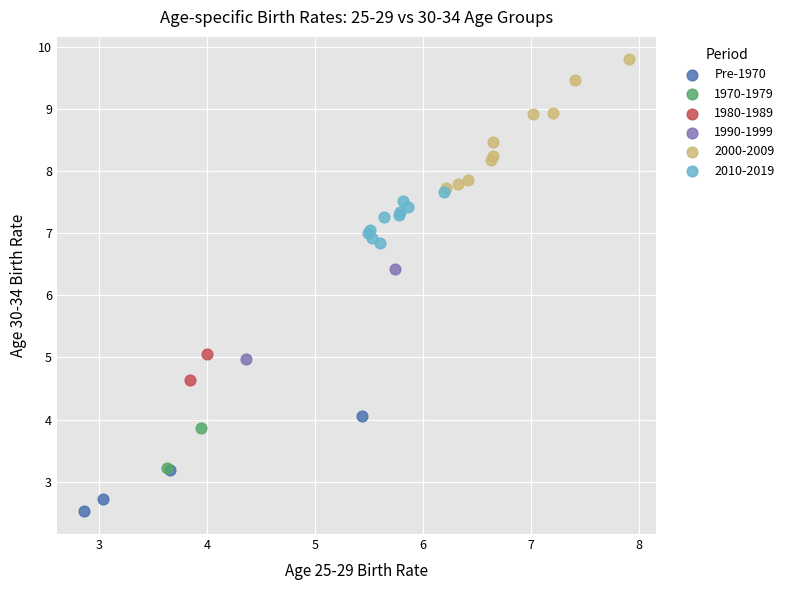

What are all the series names shown in the legend?

Pre-1970, 1970-1979, 1980-1989, 1990-1999, 2000-2009, 2010-2019